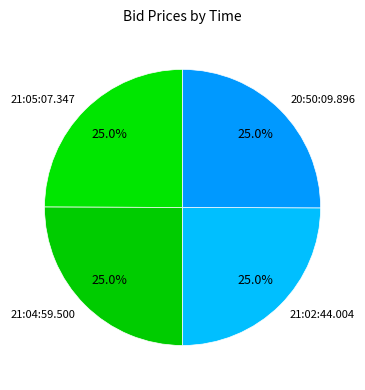

How much of the chart is everything except 20:50:09.896?

75.0%